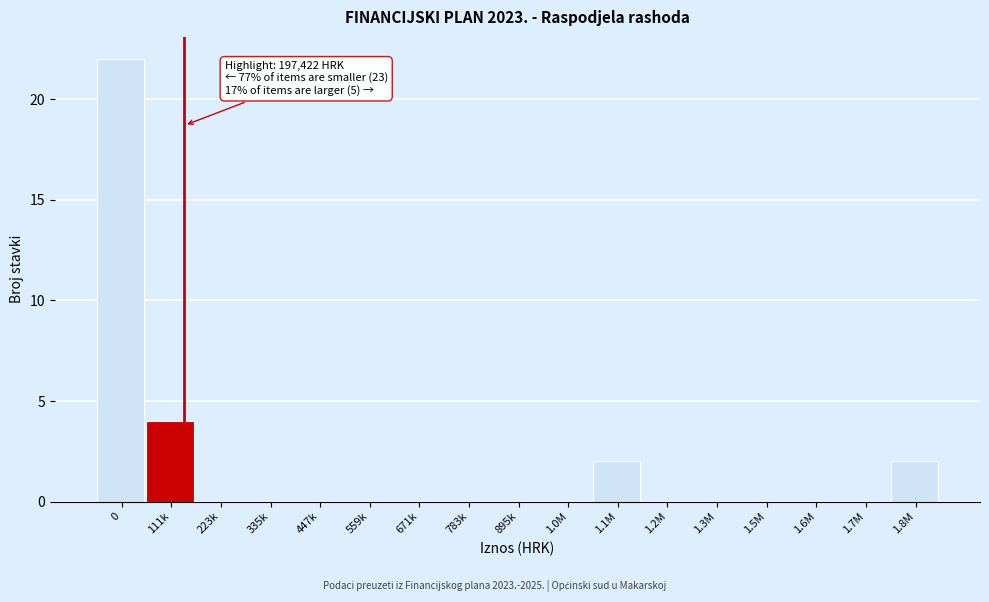

Reading left to right, what are all the values shown in this chart?

0=22	111k=4	223k=0	335k=0	447k=0	559k=0	671k=0	783k=0	895k=0	1.0M=0	1.1M=2	1.2M=0	1.3M=0	1.5M=0	1.6M=0	1.7M=0	1.8M=2